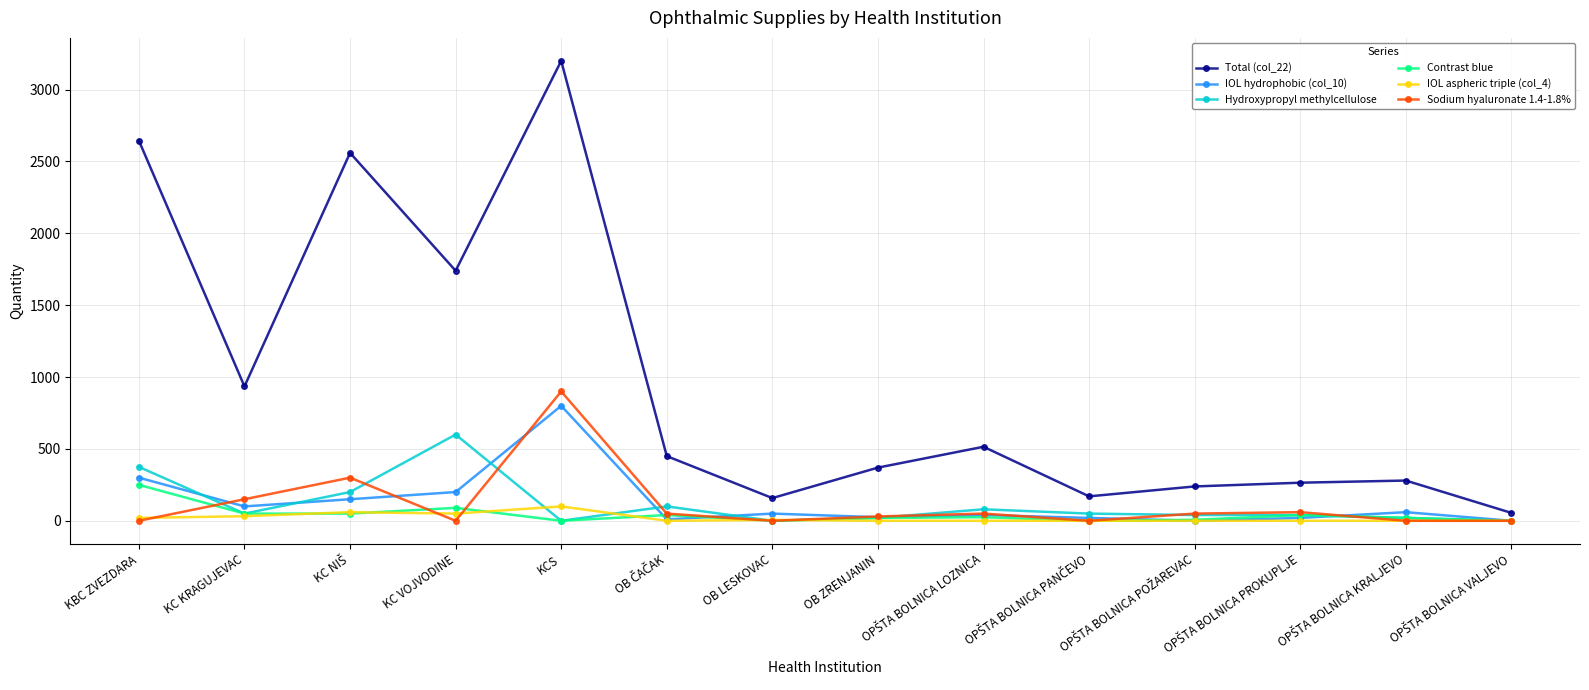

What is the label of the 2nd point from the left?

KC KRAGUJEVAC